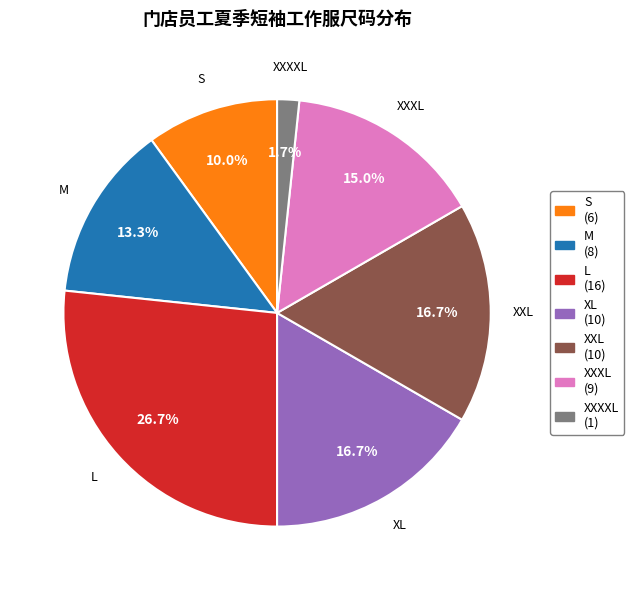

How many segments does this pie chart have?

7